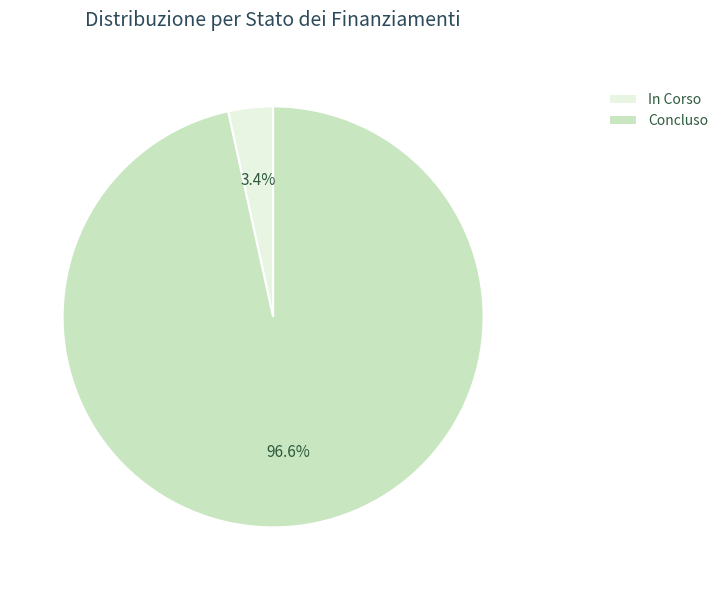

What percentage do Concluso and In Corso together represent?

100.0%